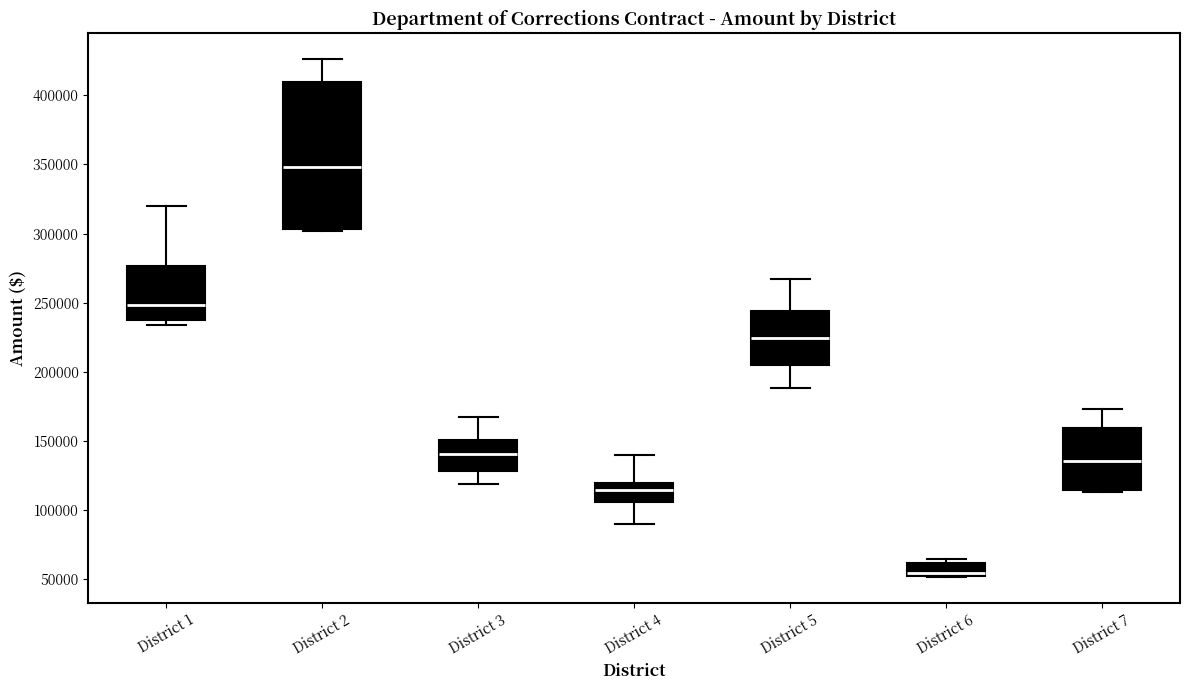

Reading left to right, transcribe this box plot: for each box, give where its median line is, the range the box spans, and where its two whiskers end, as read against the y-axis. The values are not printed on the chart, so give them approximately, as read against the axis.

District 1: median 250000, box 240000 to 275000, whiskers 235000 to 320000
District 2: median 350000, box 305000 to 410000, whiskers 300000 to 425000
District 3: median 140000, box 130000 to 150000, whiskers 120000 to 165000
District 4: median 115000, box 105000 to 120000, whiskers 90000 to 140000
District 5: median 225000, box 205000 to 245000, whiskers 190000 to 265000
District 6: median 55000, box 50000 to 60000, whiskers 50000 to 65000
District 7: median 135000, box 115000 to 160000, whiskers 115000 to 175000